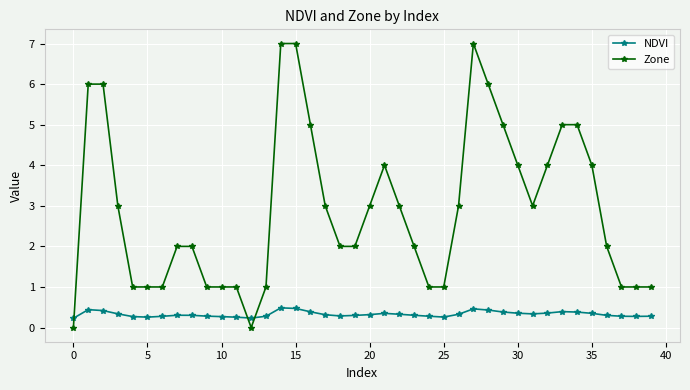

What is the value of the NDVI point at the 14th from the left?

0.3